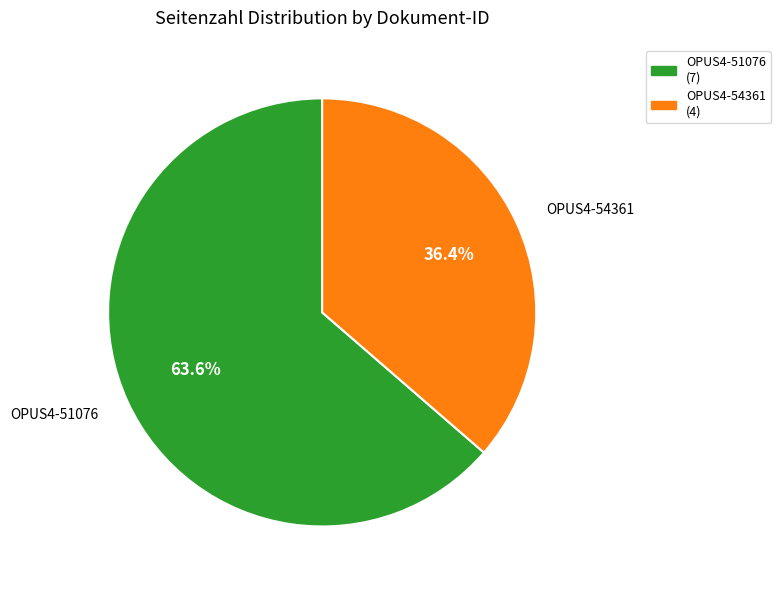

Is OPUS4-54361 the majority of the pie?

No